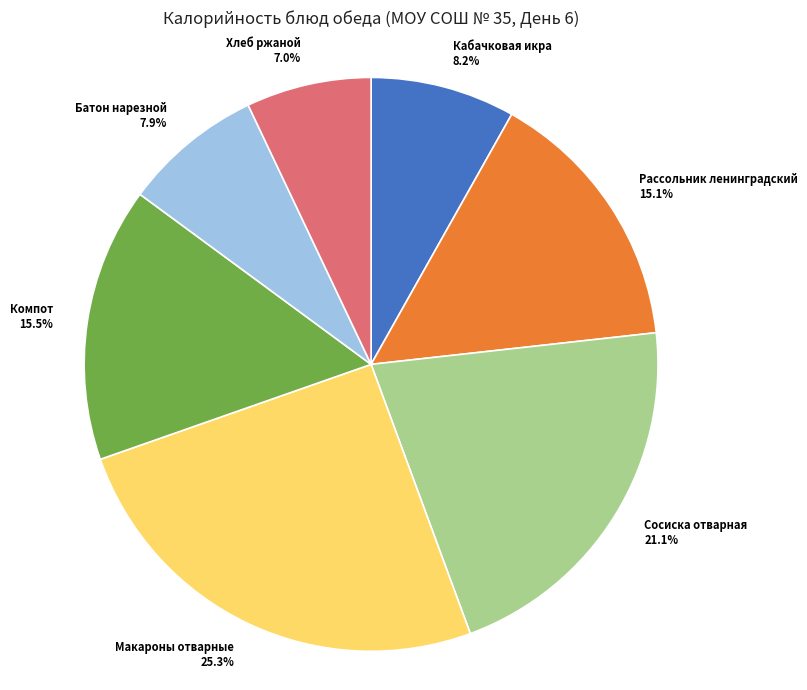

Does Рассольник ленинградский represent more than half of the total?

No